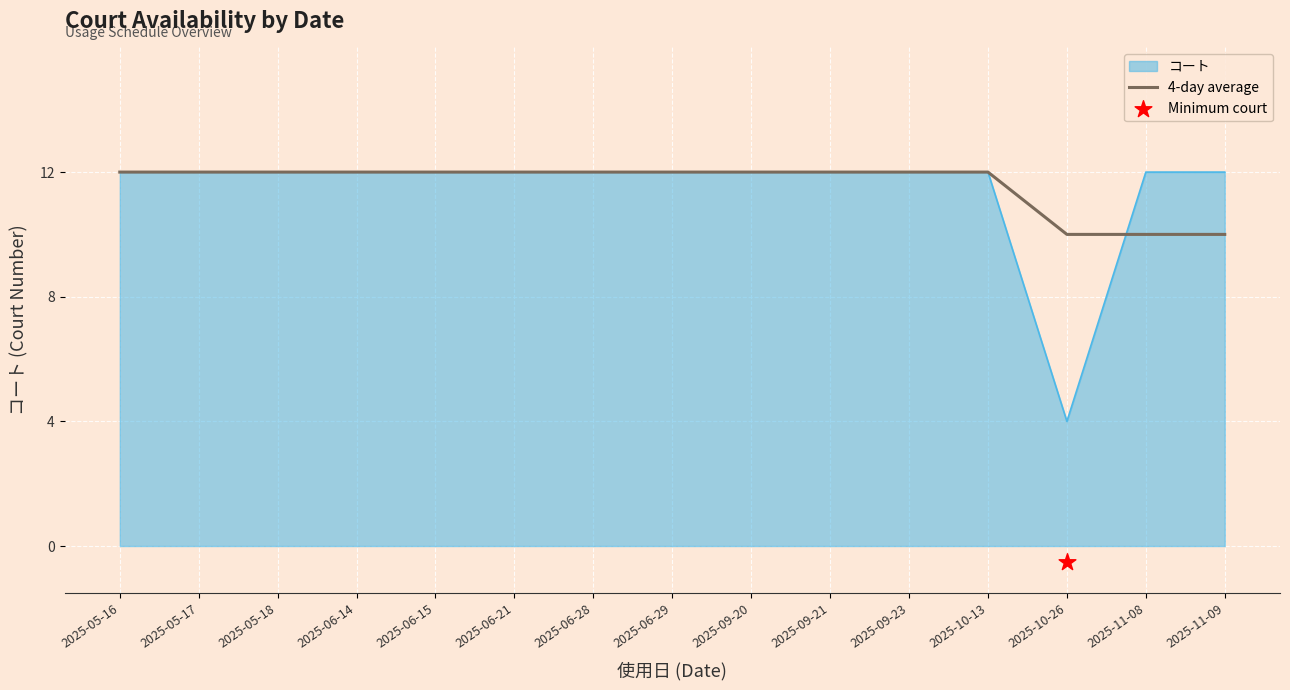

What is the highest value of the コート series?

12